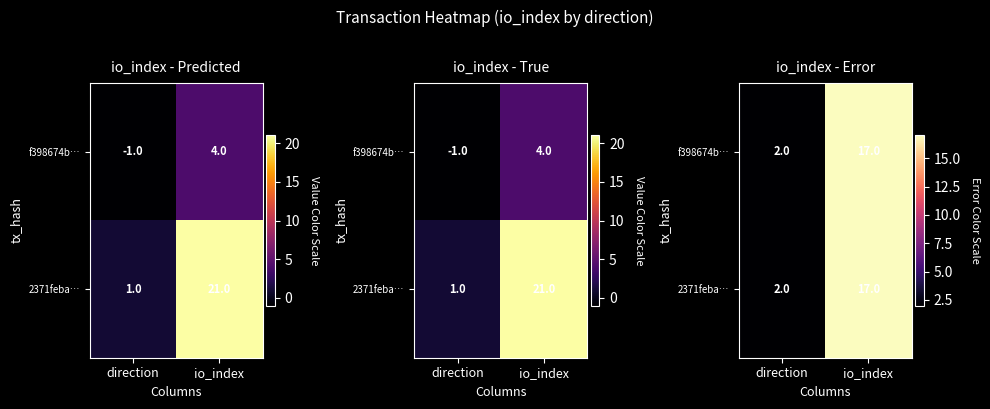

Which has a higher value, direction or io_index?

io_index